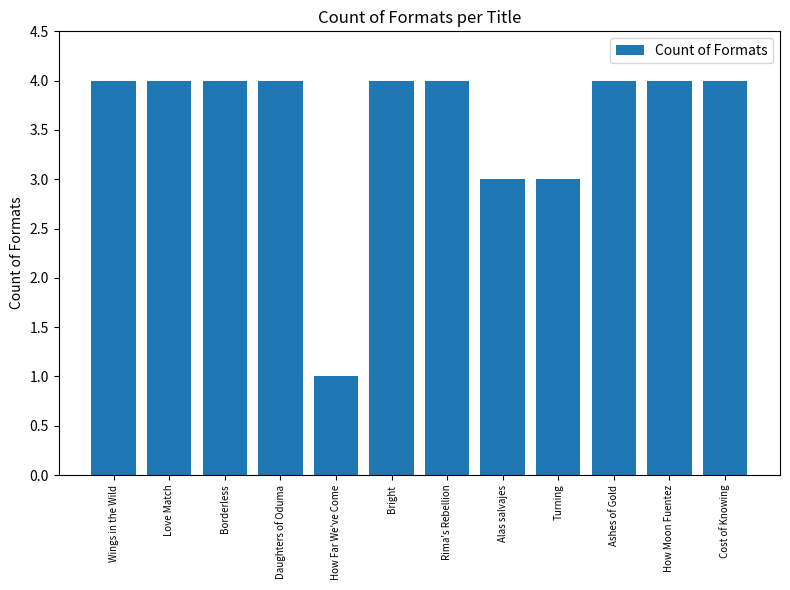

Is it true that the value at Rima's Rebellion is 4?

True